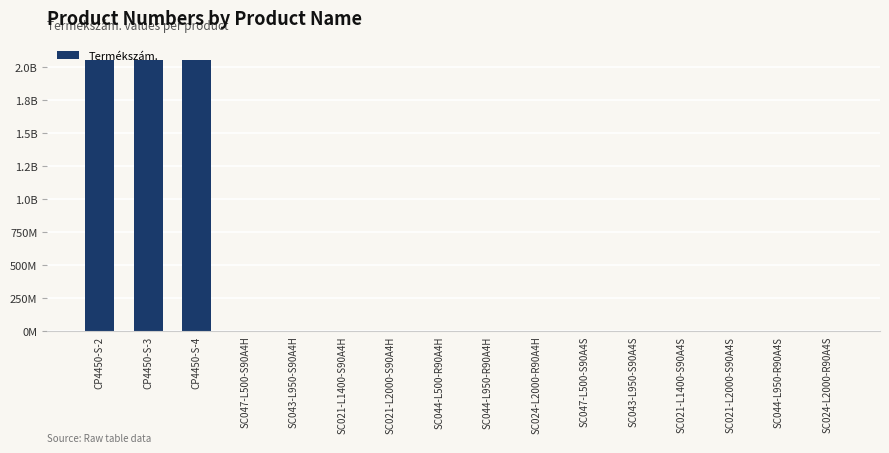

Are the bars horizontal?

No